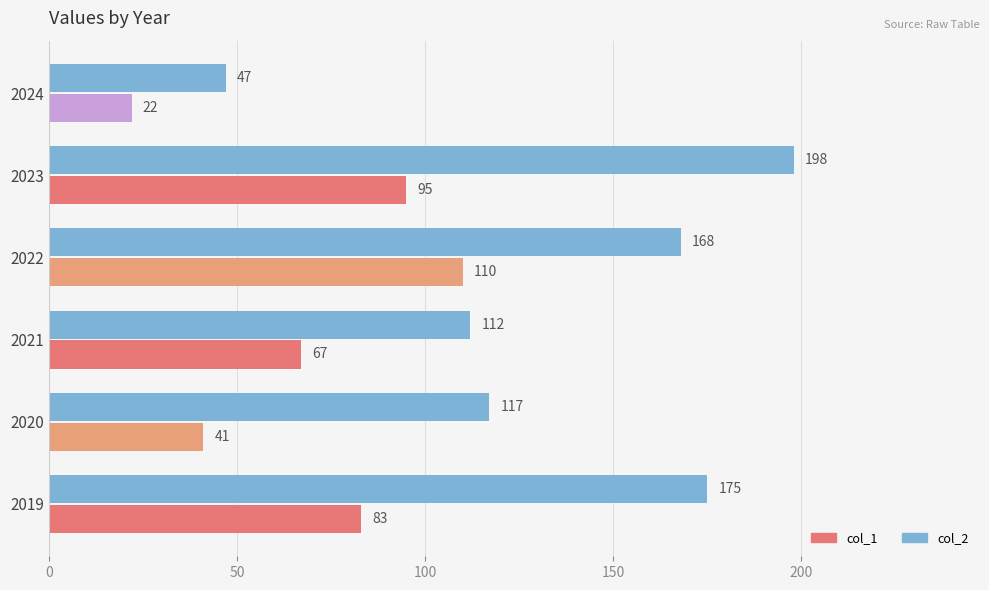

Rank the series by their average value, from highest to lowest.

col_2, col_1